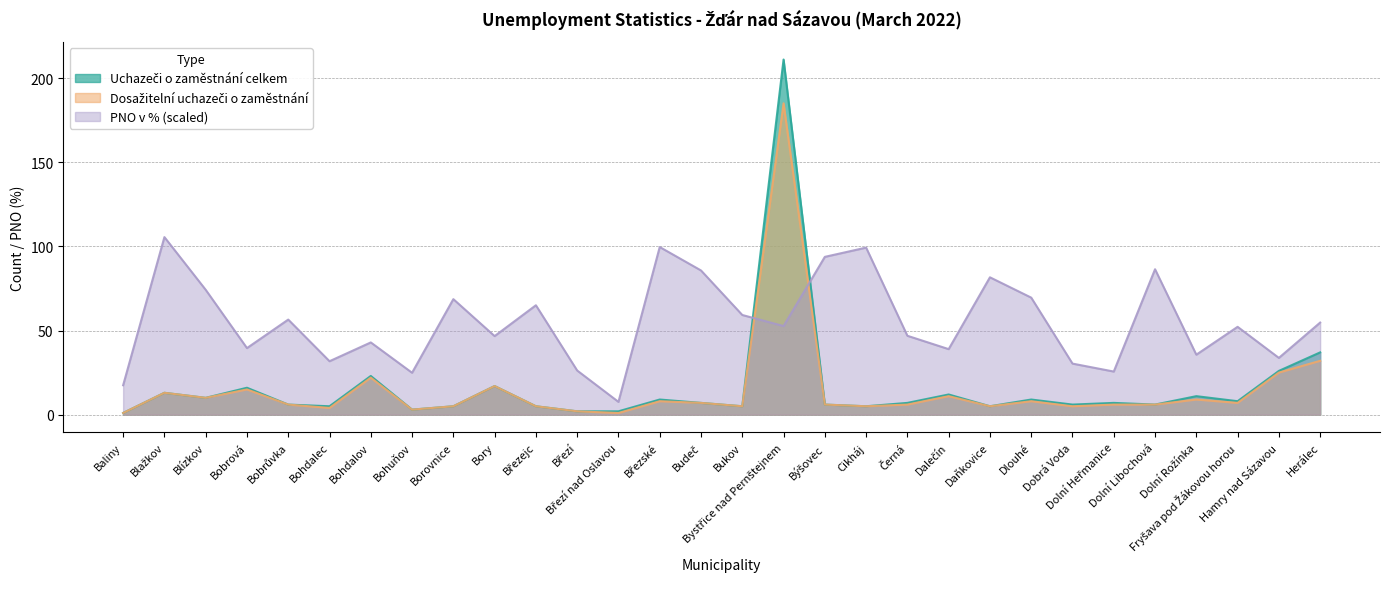

The PNO v % series shows 97.5 at Březejc. True or false?

False